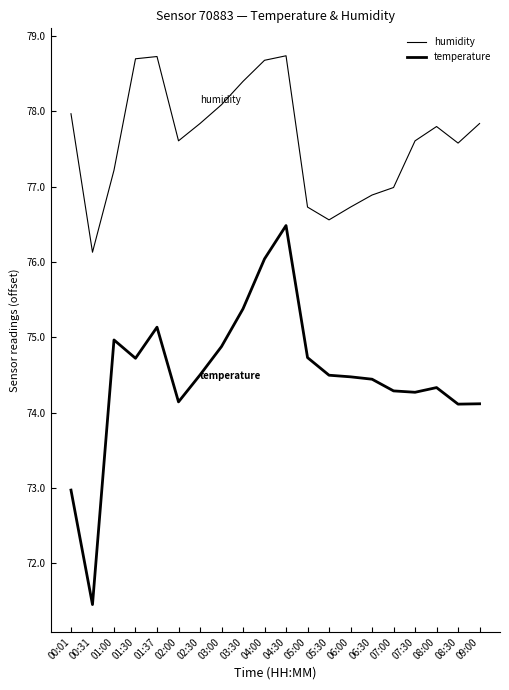

True or false: humidity has more than 0 interior local peaks.

True